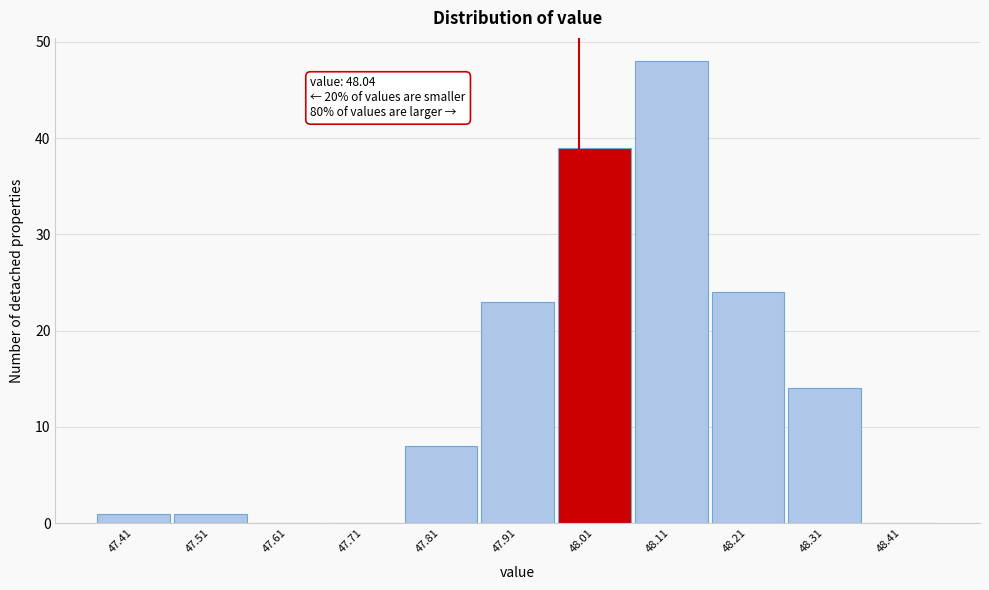

Reading left to right, extract all data points from this chart.

47.41=1	47.51=1	47.61=0	47.71=0	47.81=8	47.91=23	48.01=39	48.11=48	48.21=24	48.31=14	48.41=0